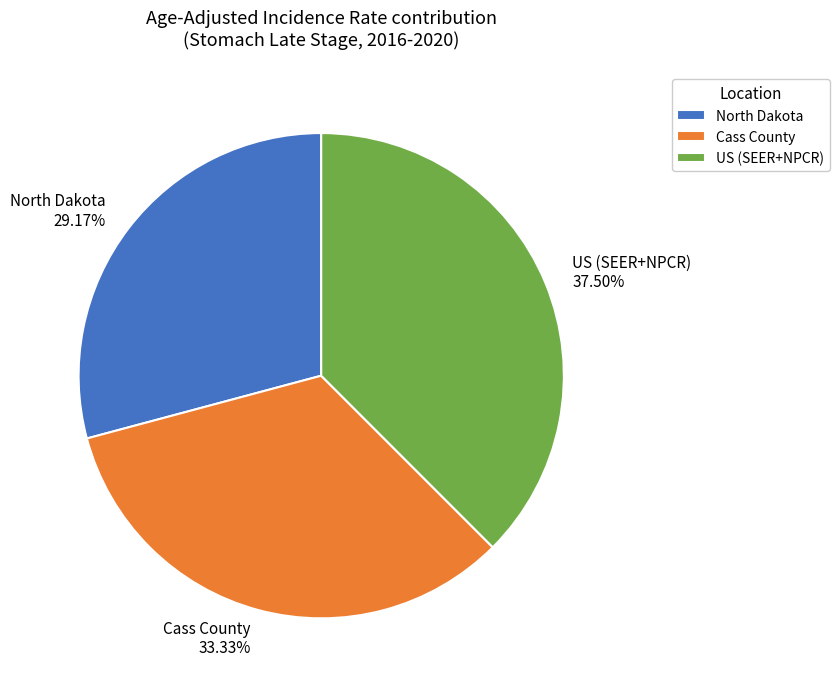

What is the largest slice in the pie chart?

US (SEER+NPCR)